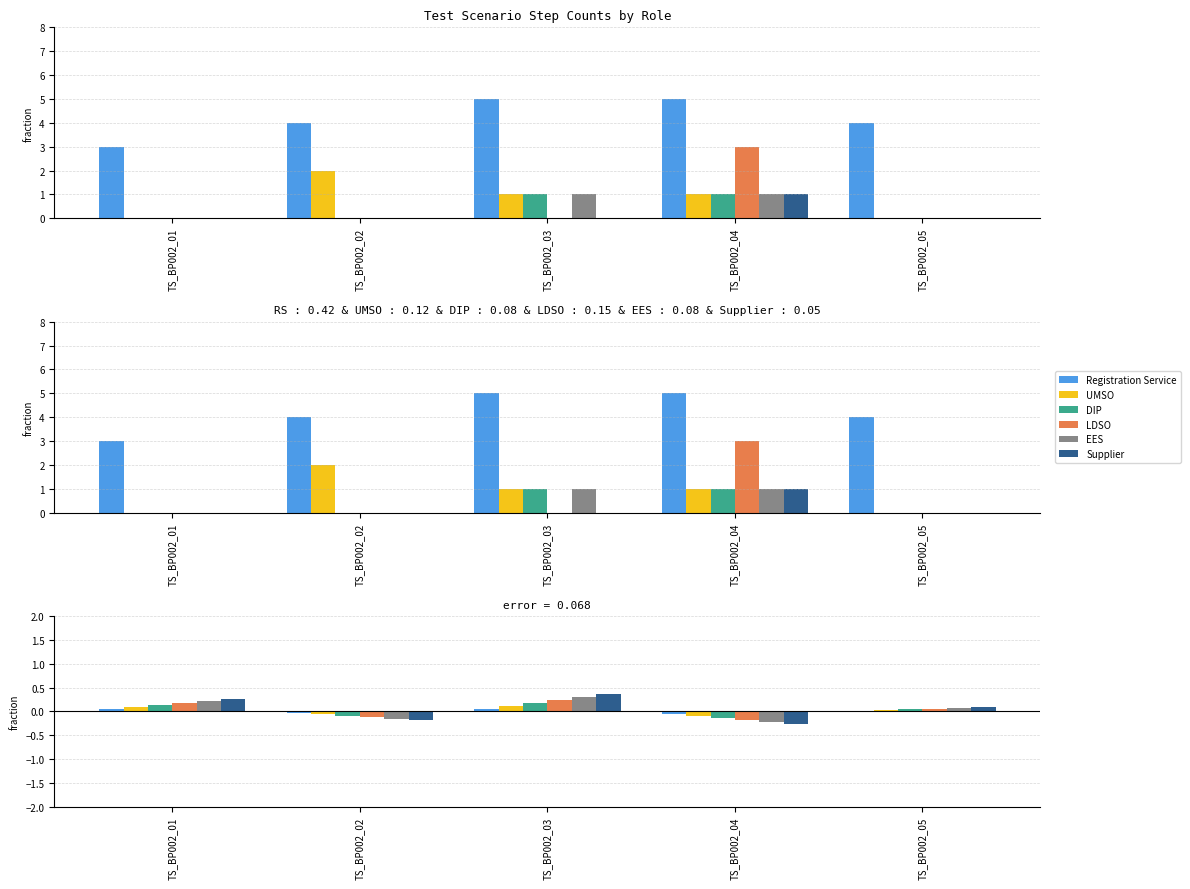

Is it true that UMSO equals 0.0 at TS_BP002_05?

False